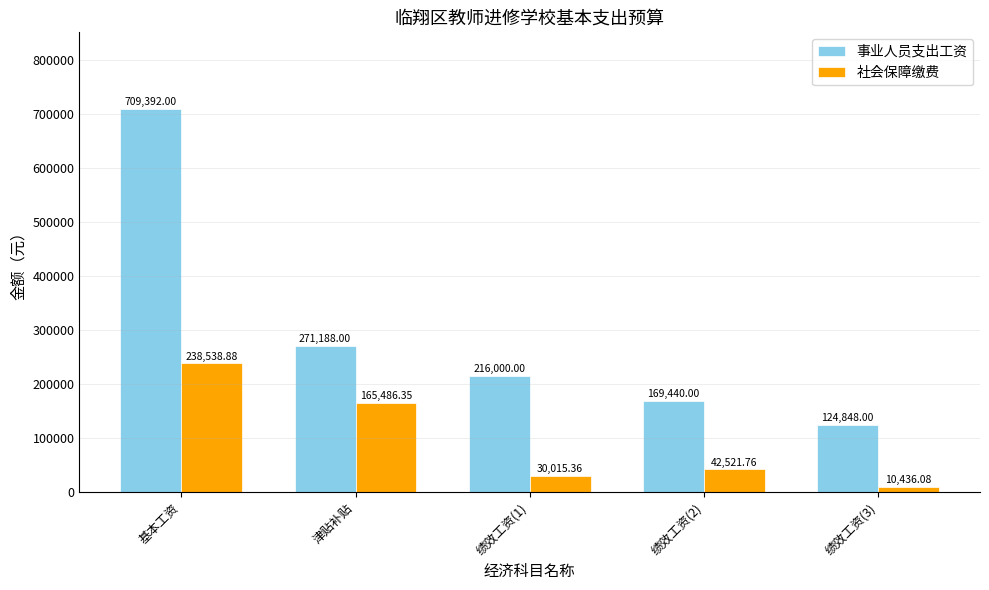

How many bars are there in total?

10